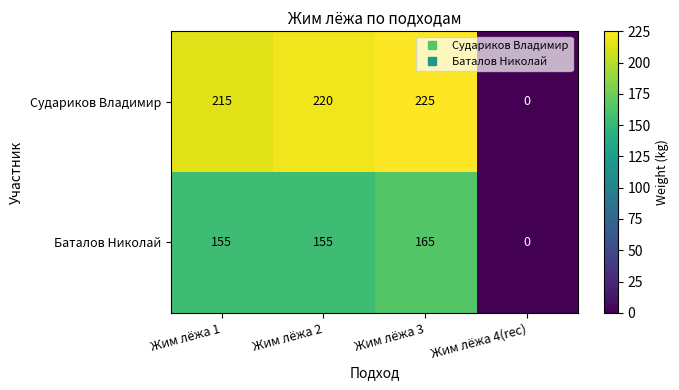

What is the difference between the highest and lowest values at Жим лёжа 3?

60